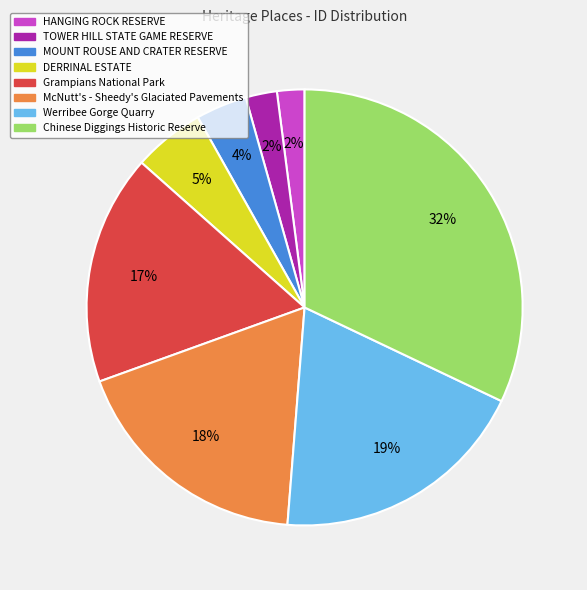

To the nearest percent, what is the average slice percentage?

12%